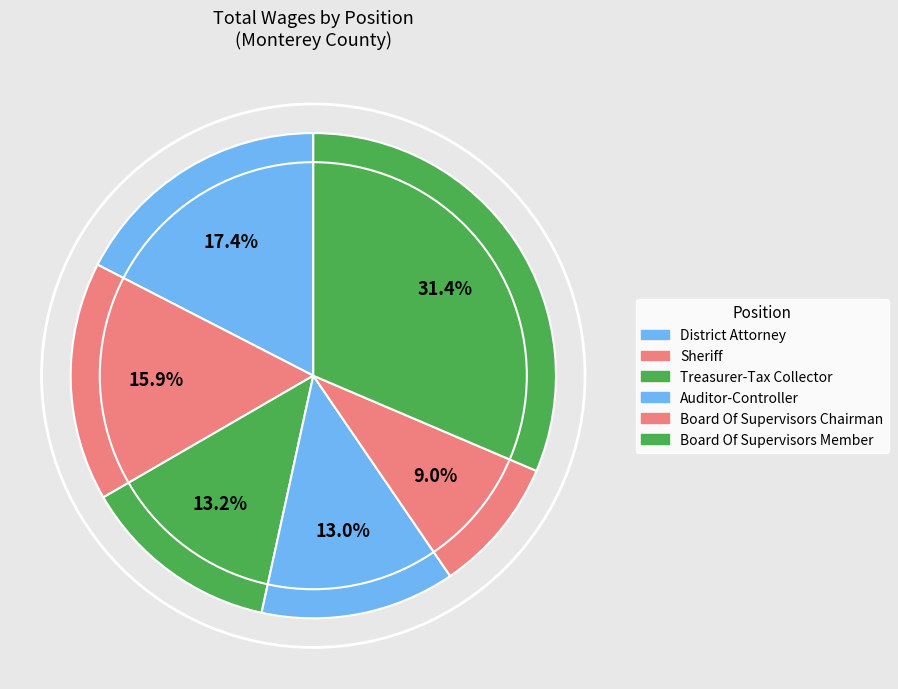

How many slices are in this pie chart?

6